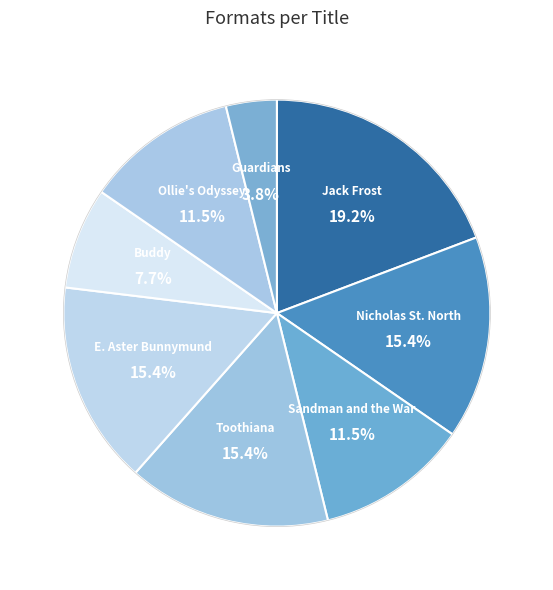

Is it true that Jack Frost is 19% of the pie?

True